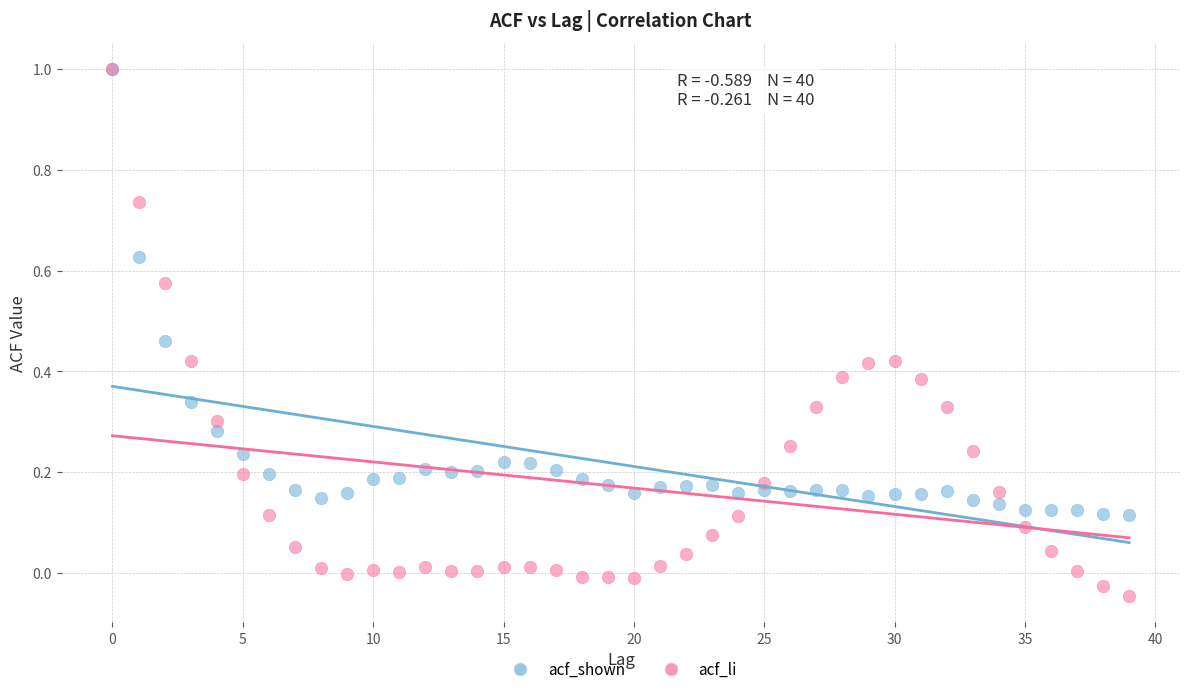

What are all the series names shown in the legend?

acf_shown, acf_li